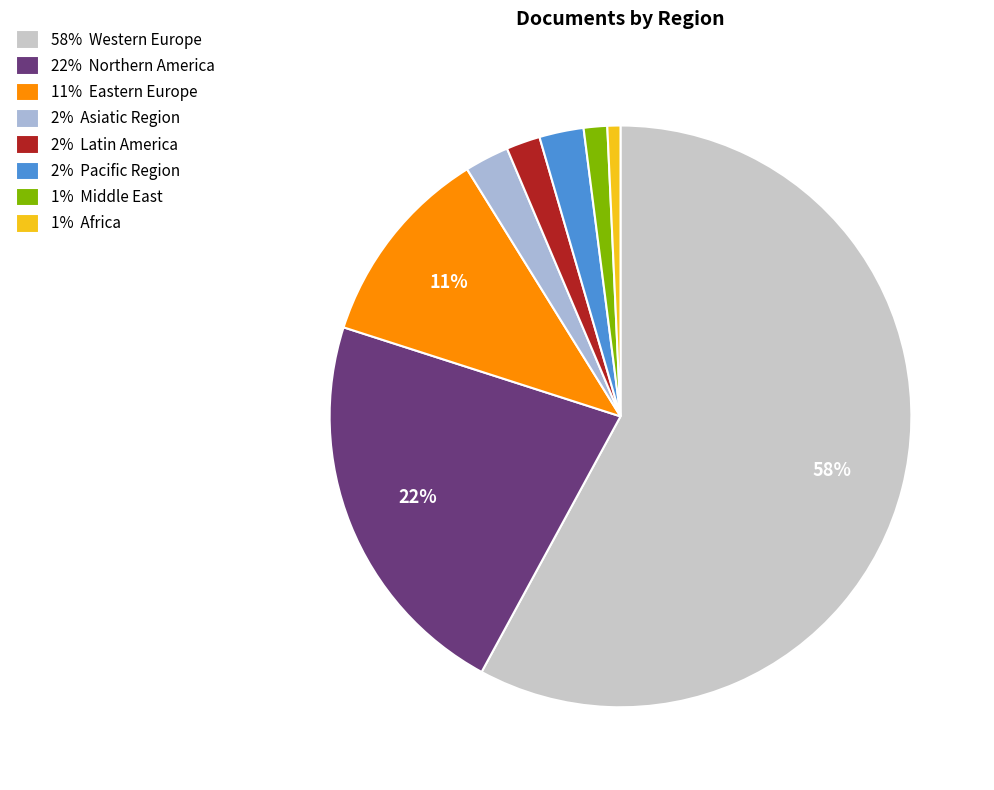

How many segments does this pie chart have?

8